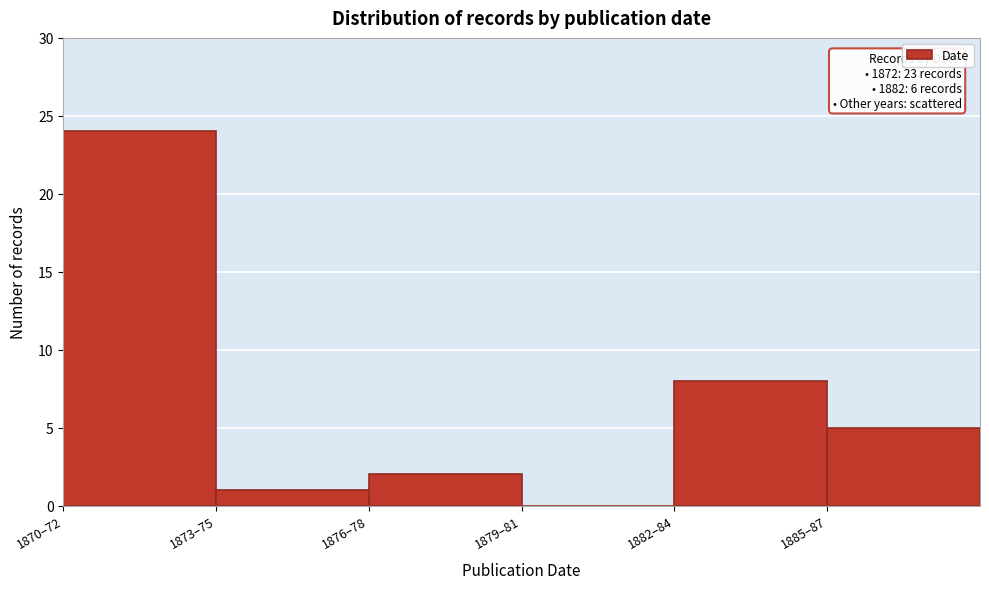

Reading left to right, transcribe all the data shown in this chart.

1870–72=24	1873–75=1	1876–78=2	1879–81=0	1882–84=8	1885–87=5